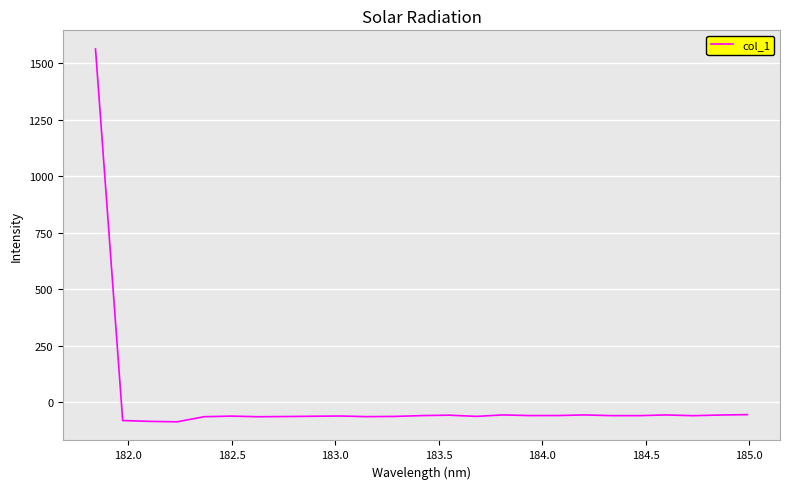

True or false: there are more than 1 points higher than both neighbors.

True